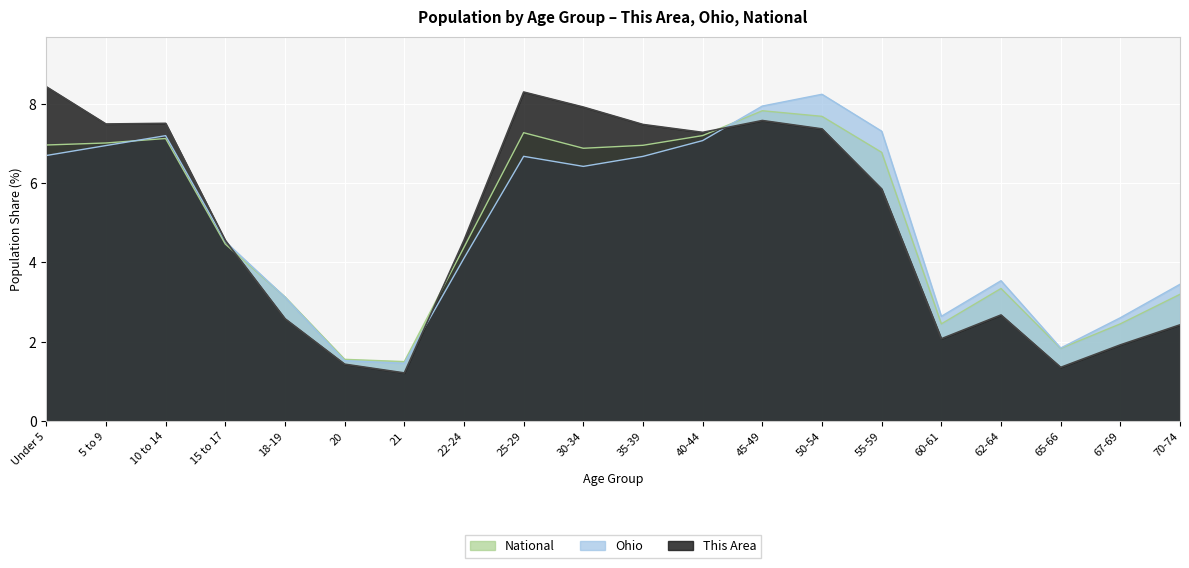

What value does the National series have at 50-54?

7.7